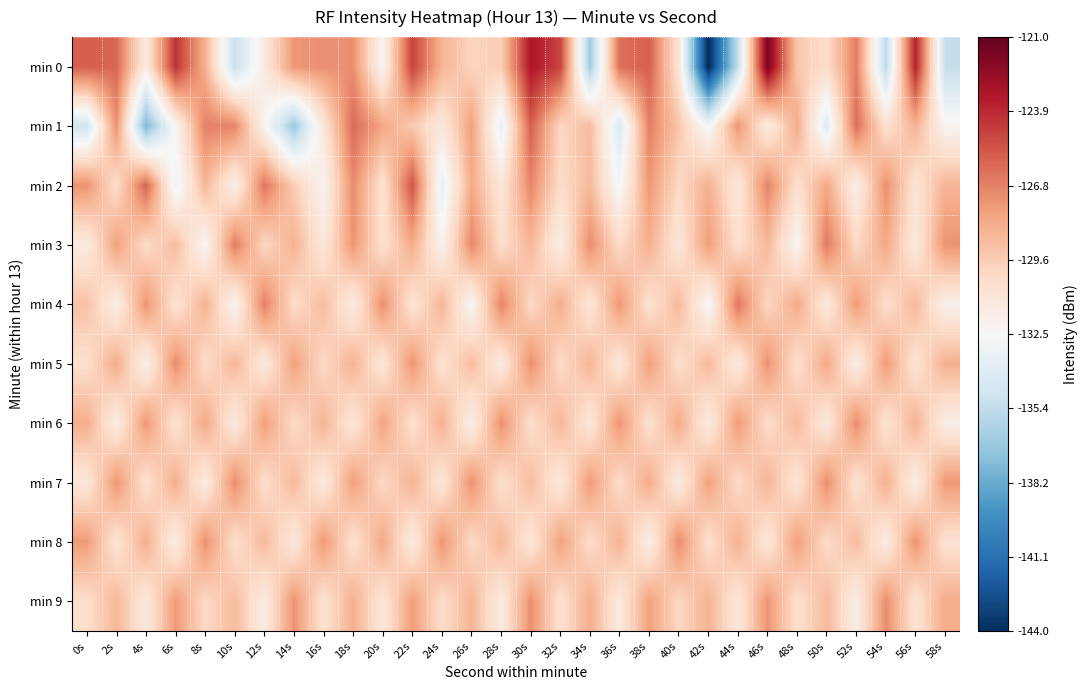

At 0s, list the series in order from smallest to largest.

min 1, min 3, min 7, min 5, min 9, min 4, min 6, min 8, min 2, min 0